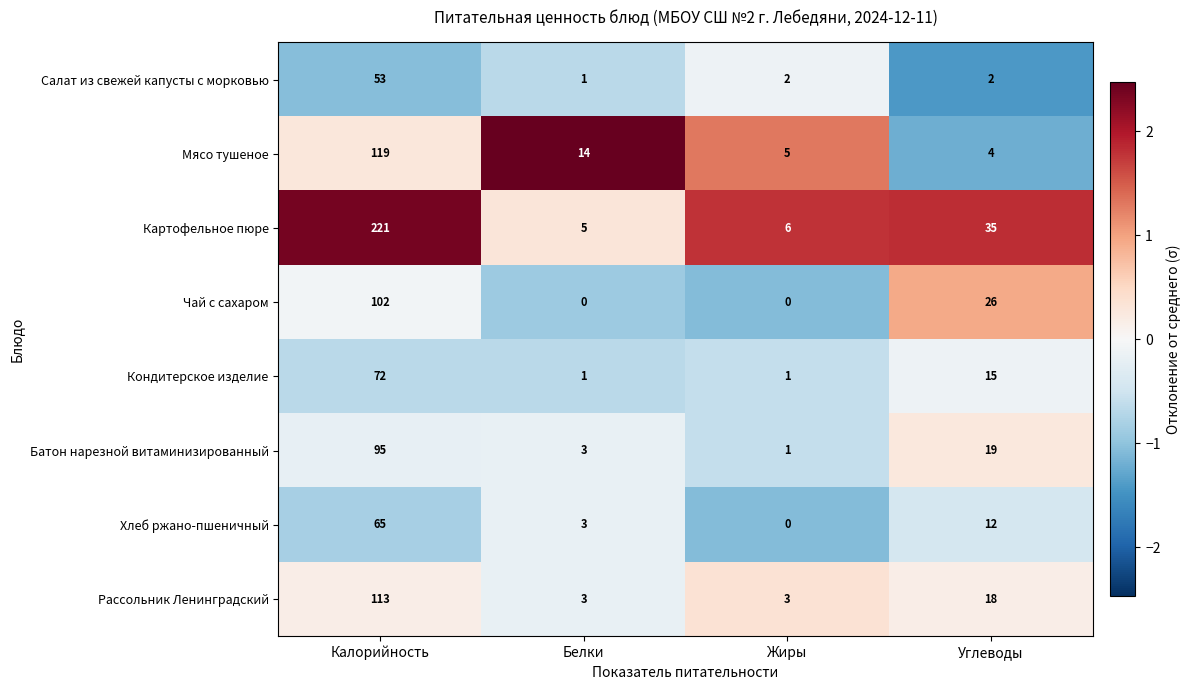

Is it true that Картофельное пюре equals 3 at Белки?

False